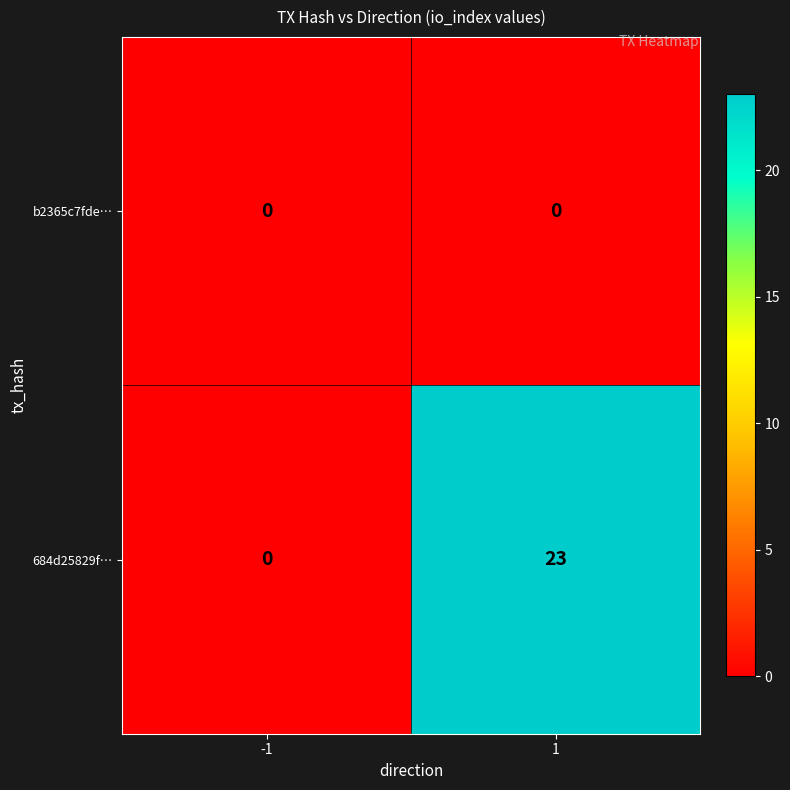

Reading left to right, extract all data points from this chart.

b2365c7fde…: 0	0
684d25829f…: 0	23